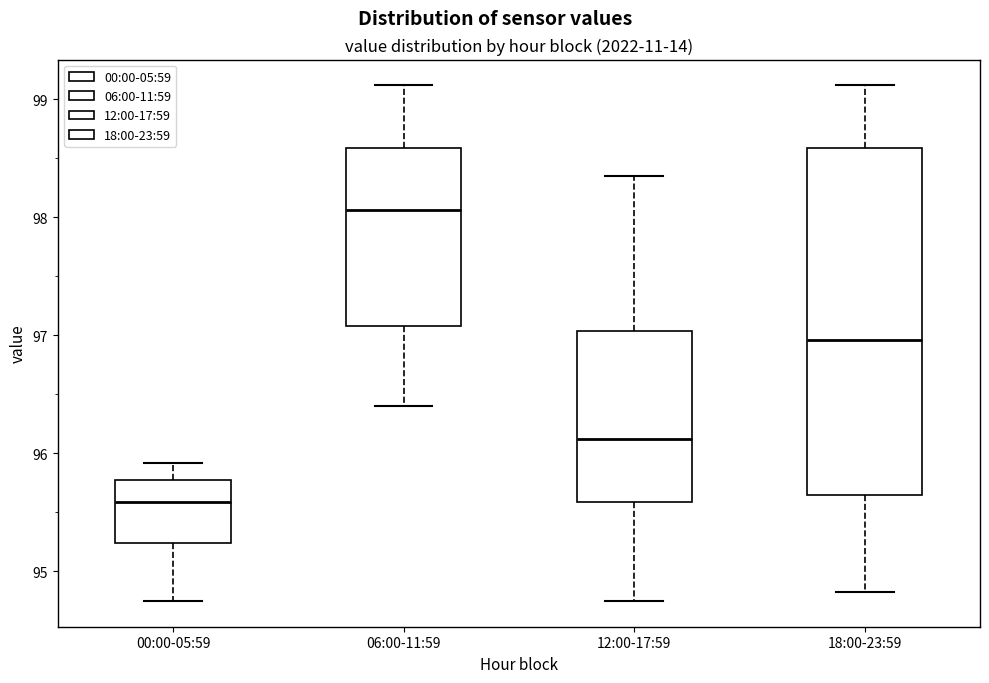

Reading left to right, read every box against the y-axis: the position of its median line, the range the box covers, and the ends of its whiskers. The values are not printed on the chart, so give them approximately, as read against the axis.

00:00-05:59: median 95.6, box 95.2 to 95.8, whiskers 94.8 to 95.9
06:00-11:59: median 98.1, box 97.1 to 98.6, whiskers 96.4 to 99.1
12:00-17:59: median 96.1, box 95.6 to 97.0, whiskers 94.8 to 98.4
18:00-23:59: median 97.0, box 95.7 to 98.6, whiskers 94.8 to 99.1